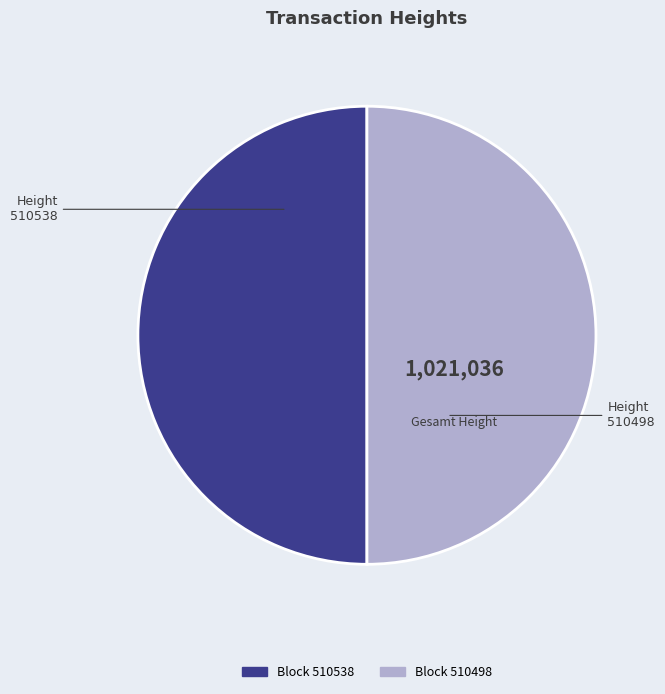

How many segments does this pie chart have?

2